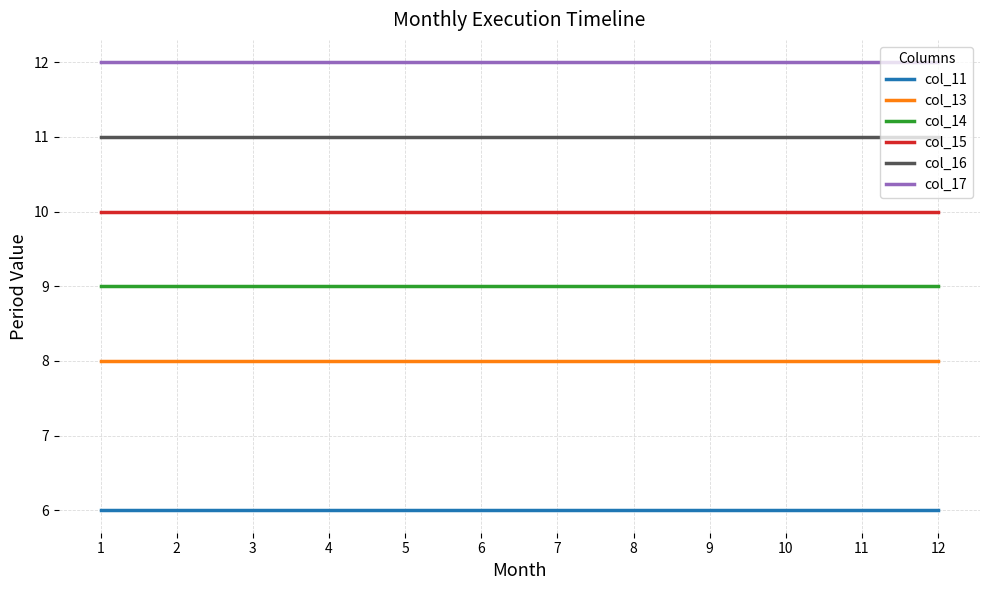

What is the maximum value shown in the chart?

12